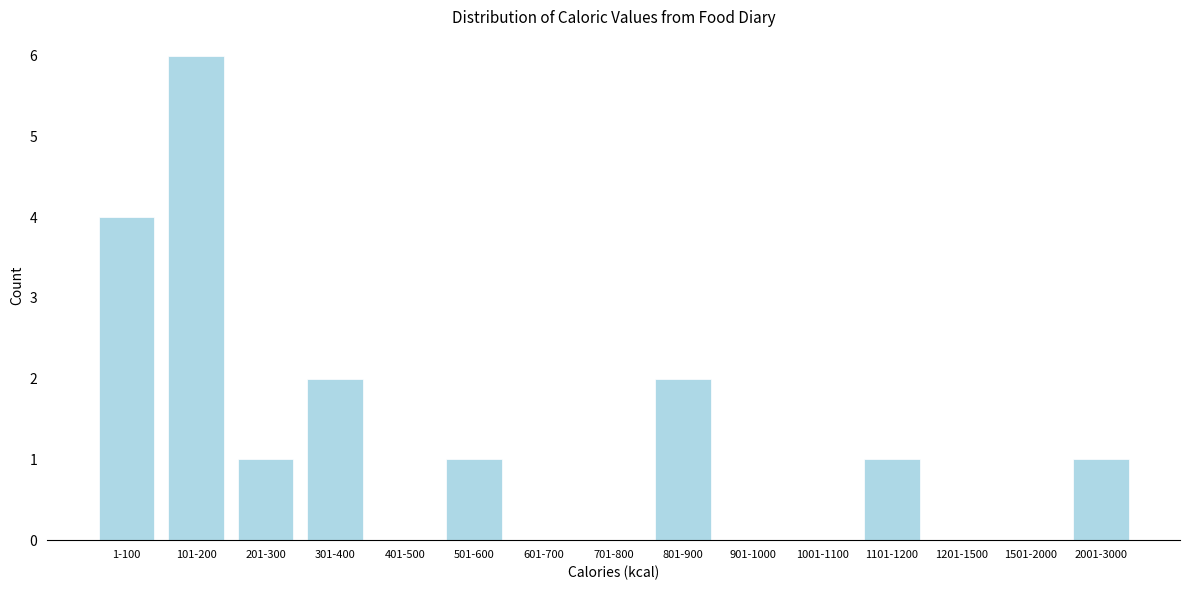

Reading left to right, what are all the values shown in this chart?

1-100=4	101-200=6	201-300=1	301-400=2	401-500=0	501-600=1	601-700=0	701-800=0	801-900=2	901-1000=0	1001-1100=0	1101-1200=1	1201-1500=0	1501-2000=0	2001-3000=1